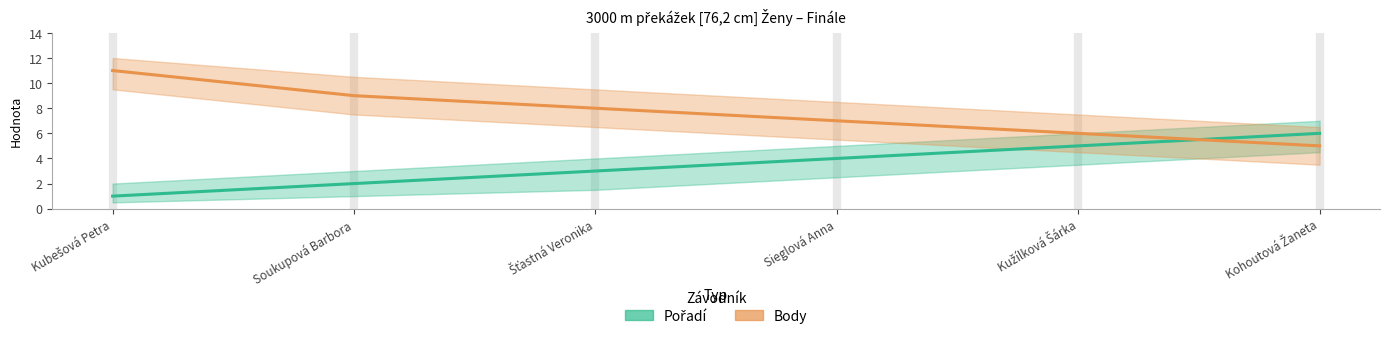

Which series changed the most between Soukupová Barbora and Kohoutová Žaneta?

Pořadí